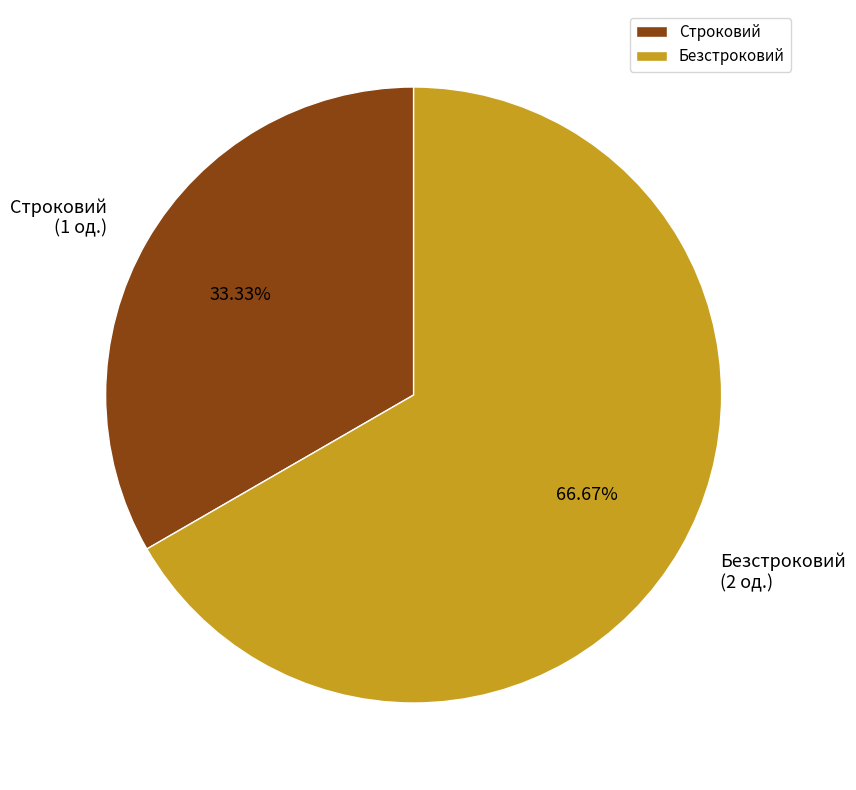

What percentage is NOT represented by Безстроковий?

33.3%